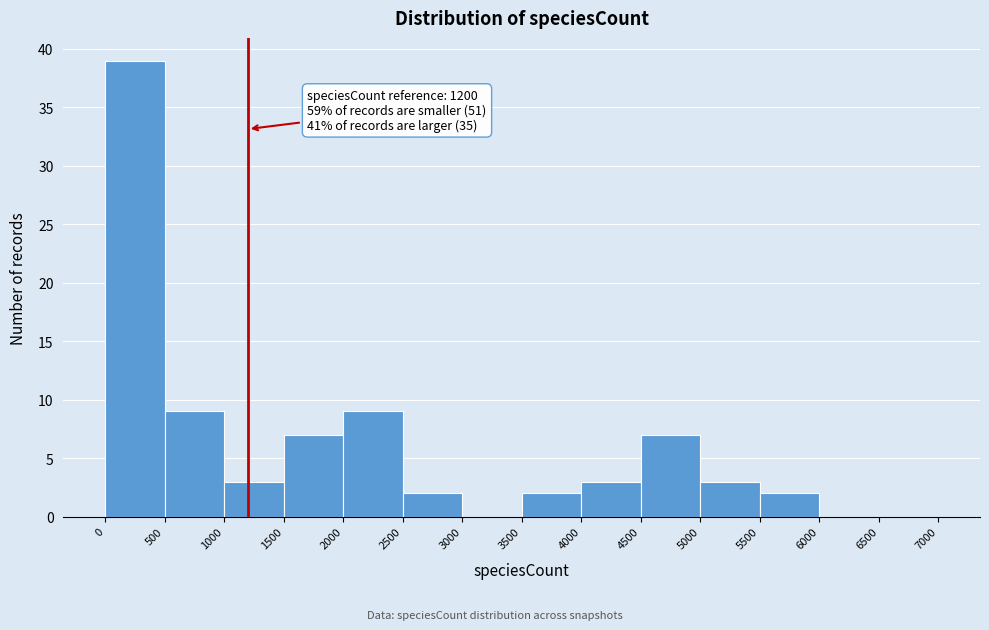

Which range on the x-axis has the tallest bar?

0 to 500